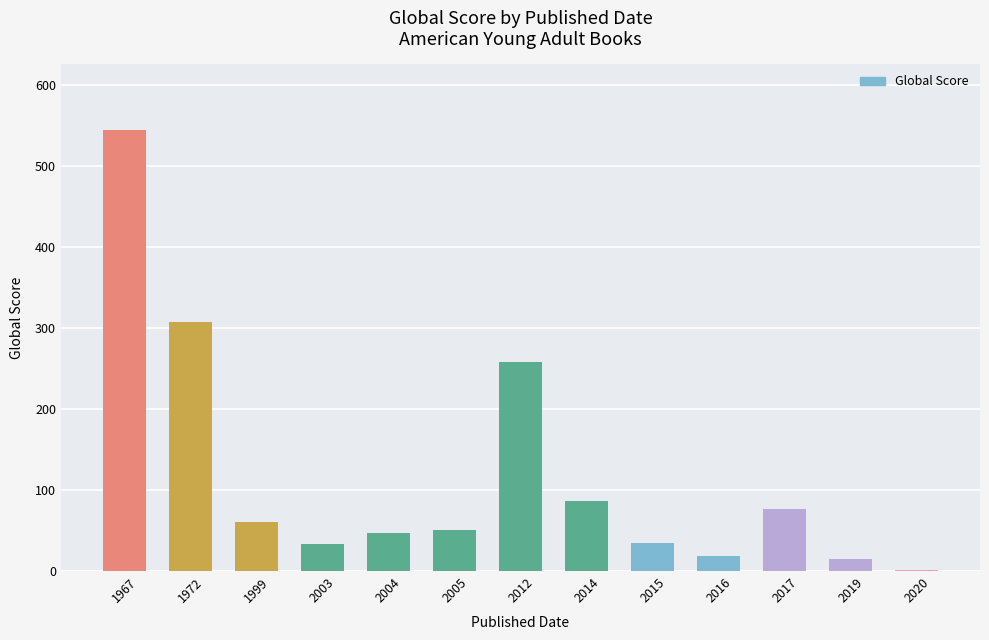

What is the maximum value shown in the chart?

544